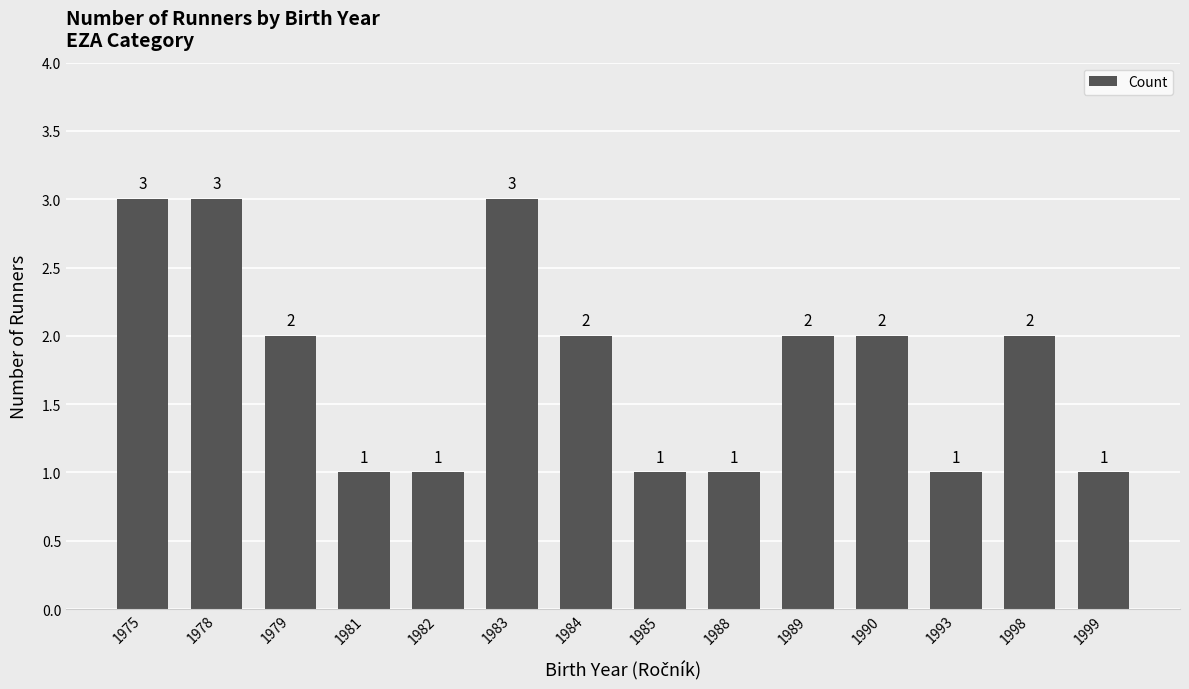

Reading left to right, list all the values displayed in this chart.

3	3	2	1	1	3	2	1	1	2	2	1	2	1